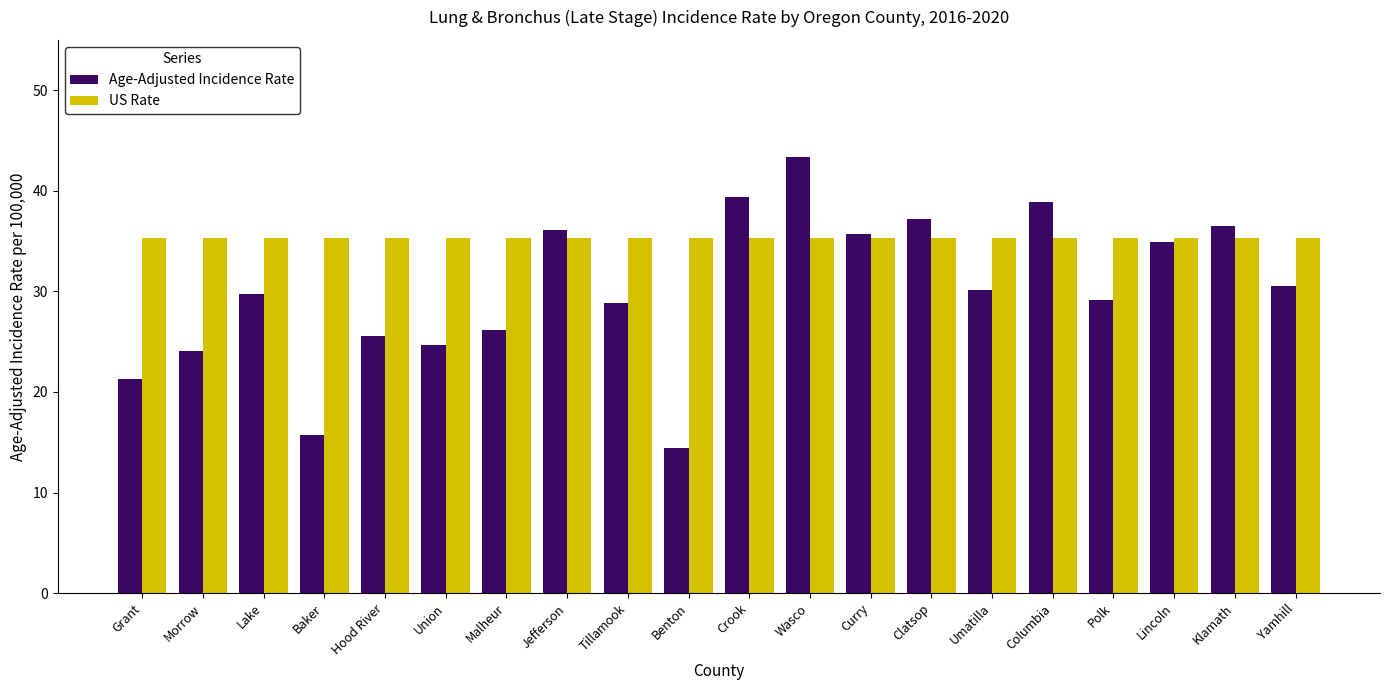

Is it true that Age-Adjusted Incidence Rate equals 43.4 at Wasco?

True